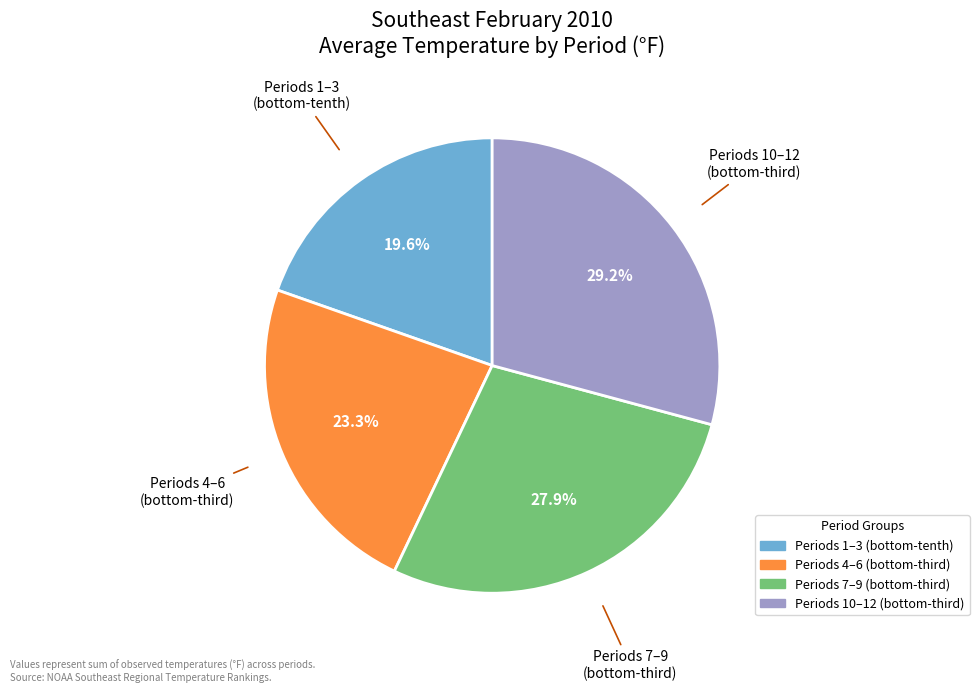

Is there any slice that represents more than half of the pie?

No